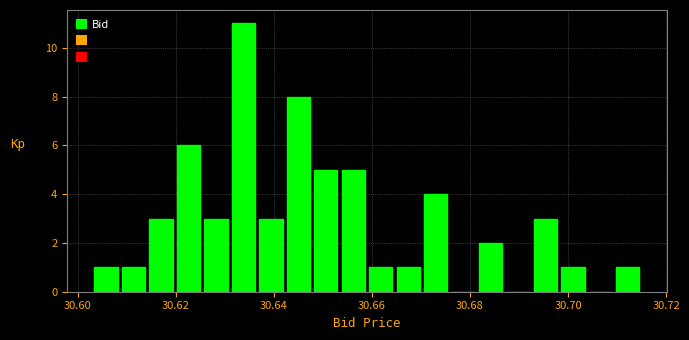

Around what value on the x-axis is the tallest bar? Give the approximate position of its centre, as read against the axis.

30.634